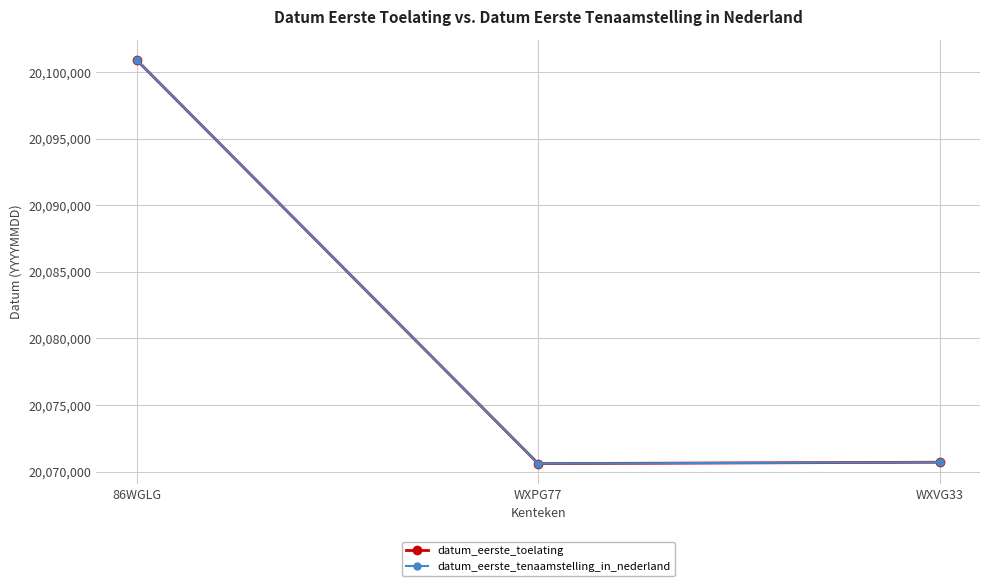

How many data points does each series have?

3